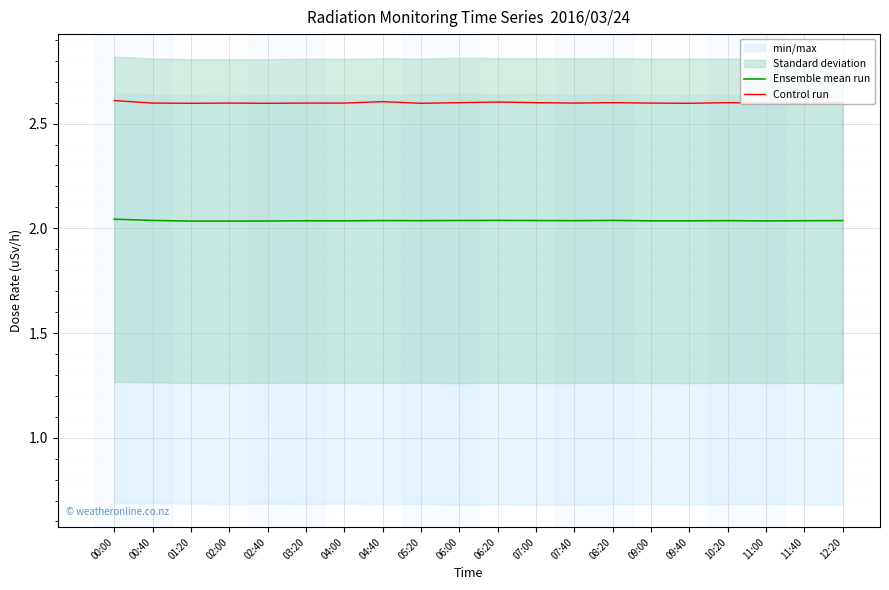

Reading right to left, extract all data points from this chart.

Ensemble mean run: 12:20=2.0	11:40=2.0	11:00=2.0	10:20=2.0	09:40=2.0	09:00=2.0	08:20=2.0	07:40=2.0	07:00=2.0	06:20=2.0	06:00=2.0	05:20=2.0	04:40=2.0	04:00=2.0	03:20=2.0	02:40=2.0	02:00=2.0	01:20=2.0	00:40=2.0	00:00=2.0
Control run: 12:20=2.6	11:40=2.6	11:00=2.6	10:20=2.6	09:40=2.6	09:00=2.6	08:20=2.6	07:40=2.6	07:00=2.6	06:20=2.6	06:00=2.6	05:20=2.6	04:40=2.6	04:00=2.6	03:20=2.6	02:40=2.6	02:00=2.6	01:20=2.6	00:40=2.6	00:00=2.6